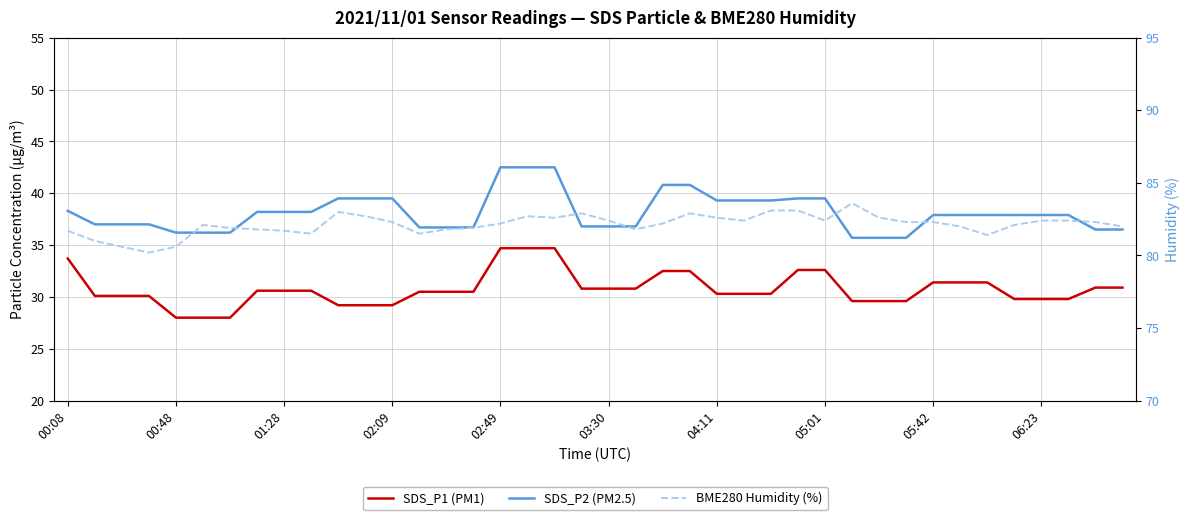

How many data points in BME280 Humidity (%) are less than 82?

14